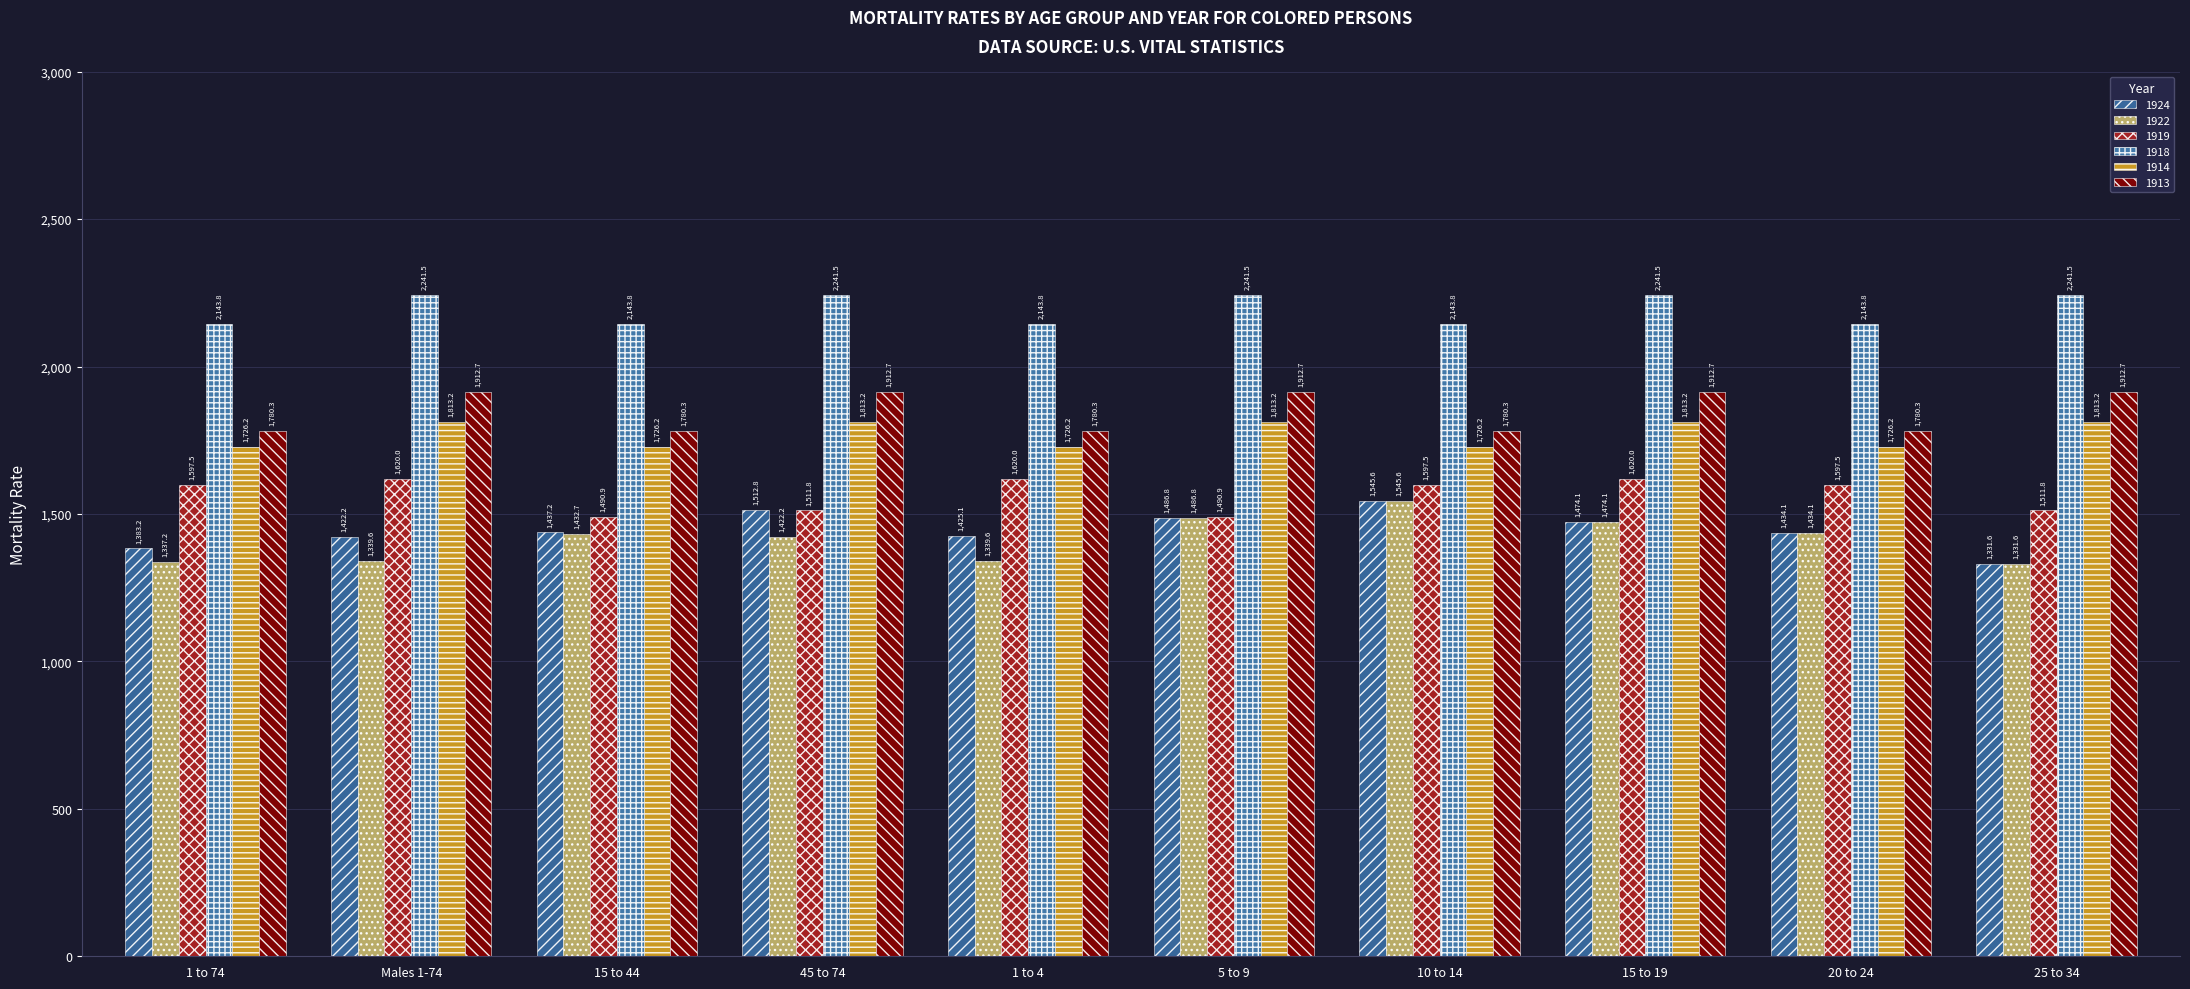

What is the label of the 3rd bar from the left?

15 to 44